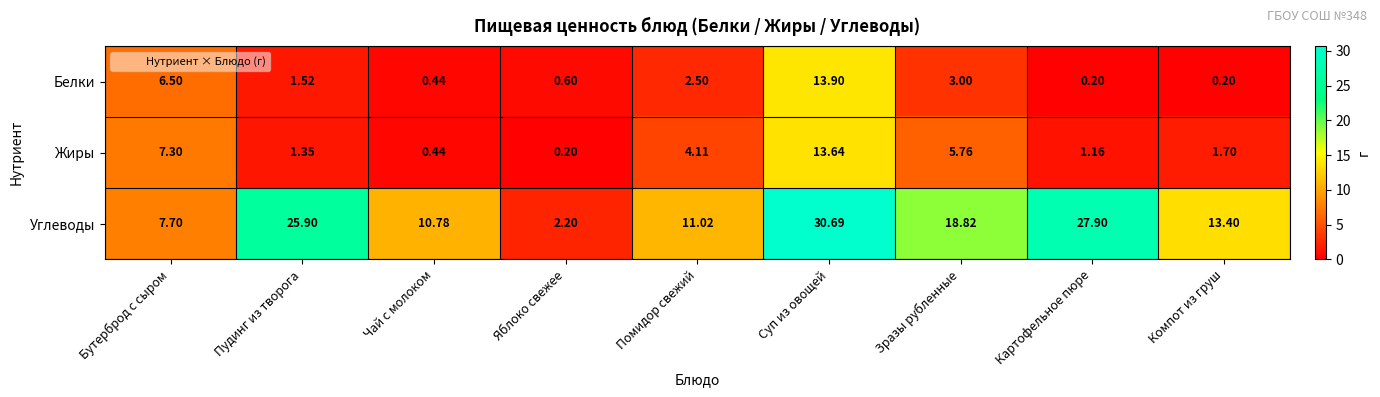

Where does the Белки series first go above 1?

Бутерброд с сыром